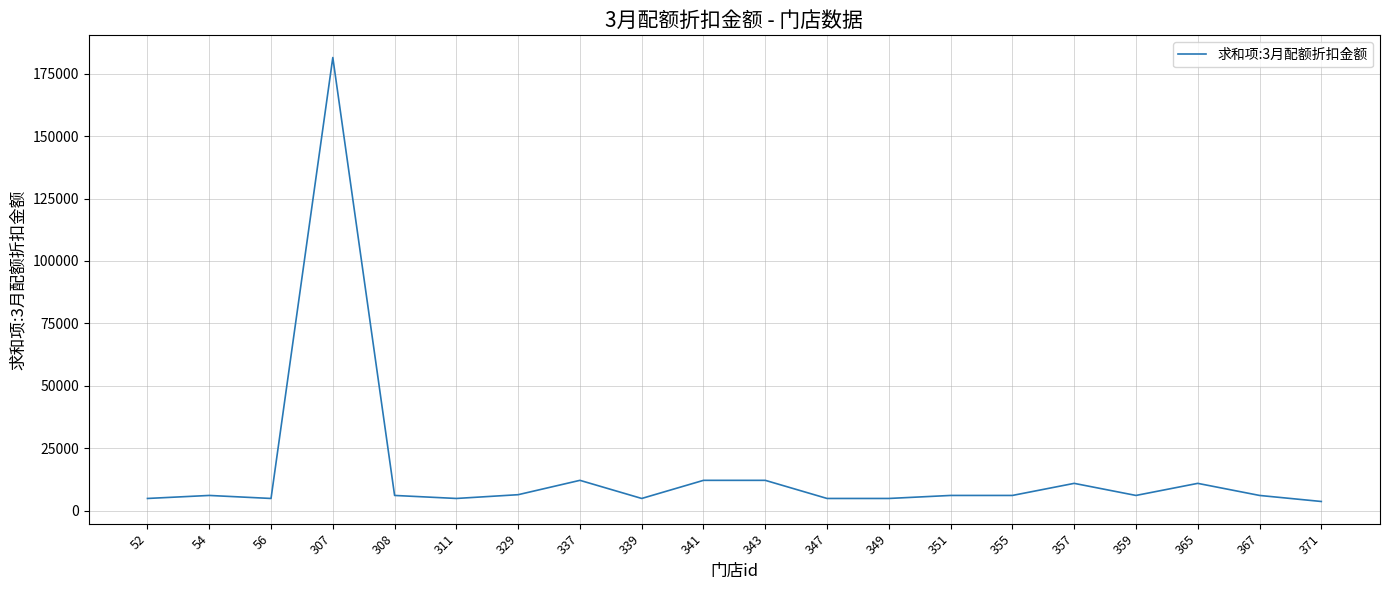

Does the chart display data point markers on the line(s)?

No